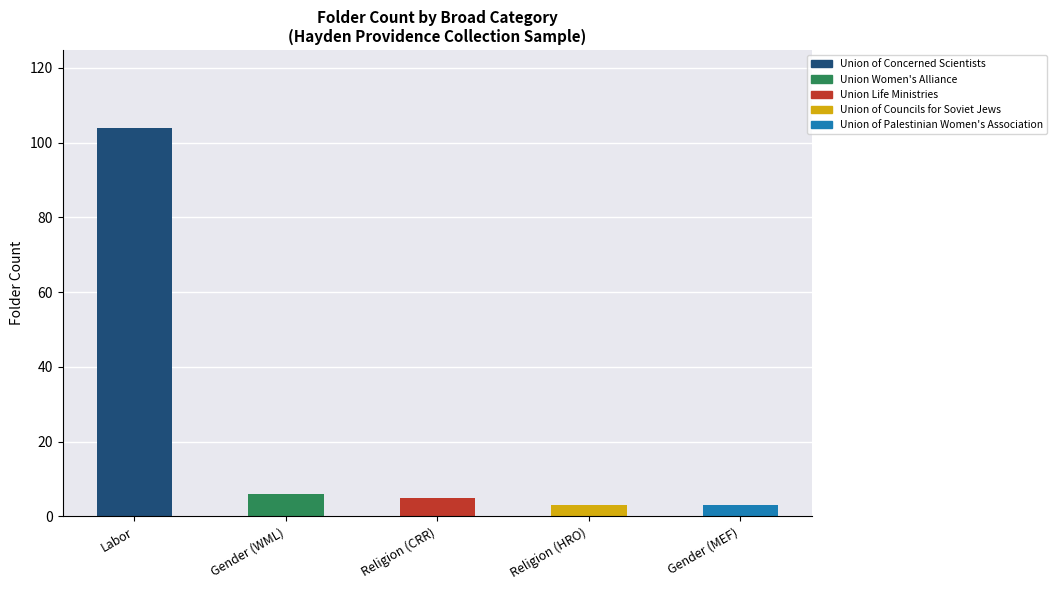

What is the minimum value shown in the chart?

3